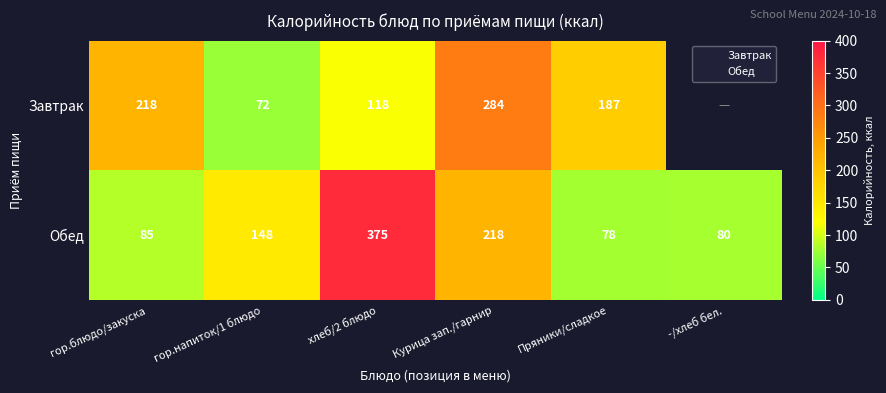

List the labels in order of value, largest first.

хлеб/2 блюдо, Курица зап./гарнир, гор.напиток/1 блюдо, гор.блюдо/закуска, -/хлеб бел., Пряники/сладкое